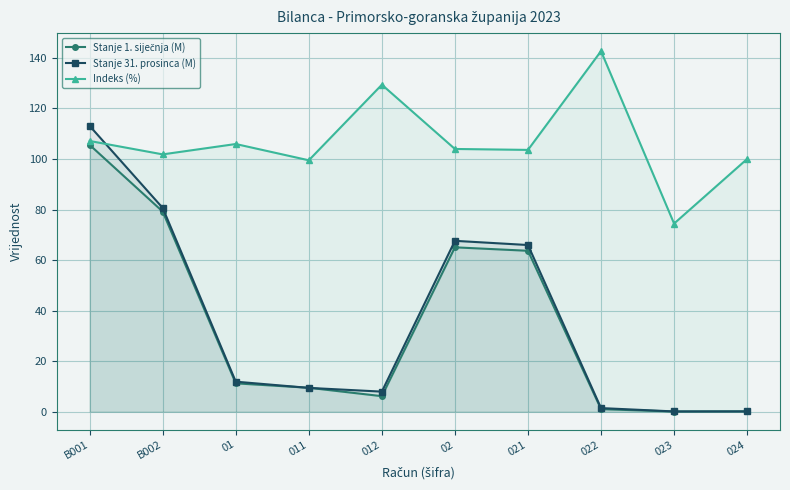

Reading left to right, list all the values displayed in this chart.

Stanje 1. siječnja (M): 105.6	79.2	11.2	9.5	6.1	65.0	63.7	1.0	0.1	0.1
Stanje 31. prosinca (M): 113.1	80.6	11.9	9.4	7.9	67.6	66.0	1.4	0.1	0.1
Indeks (%): 107.1	101.8	105.9	99.5	129.4	104.0	103.6	142.7	74.4	100.0